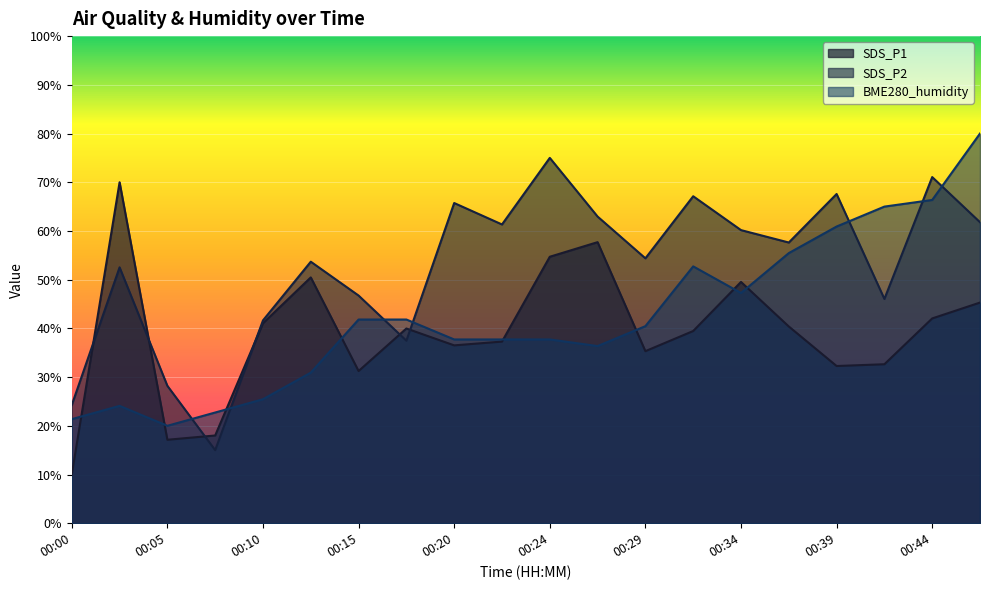

True or false: BME280_humidity has more than 1 points higher than both neighbors.

True